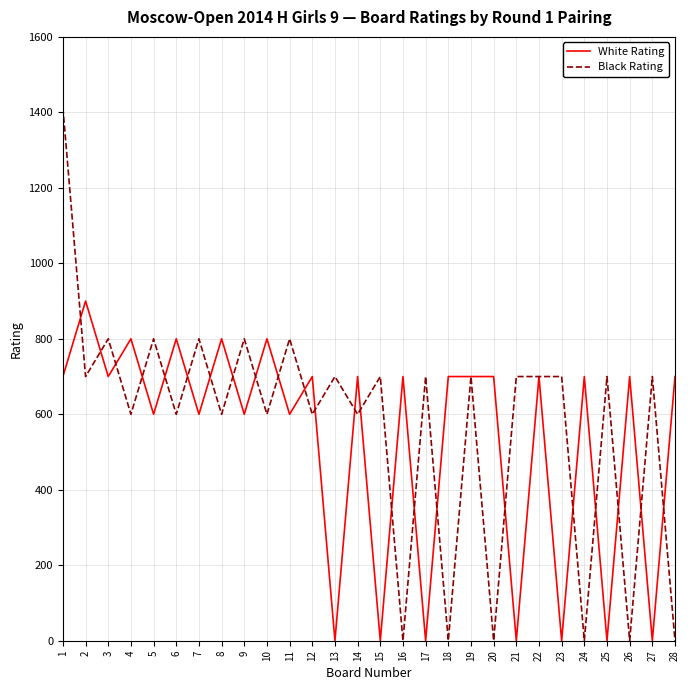

True or false: Black Rating has a value of 1136 at 12.

False